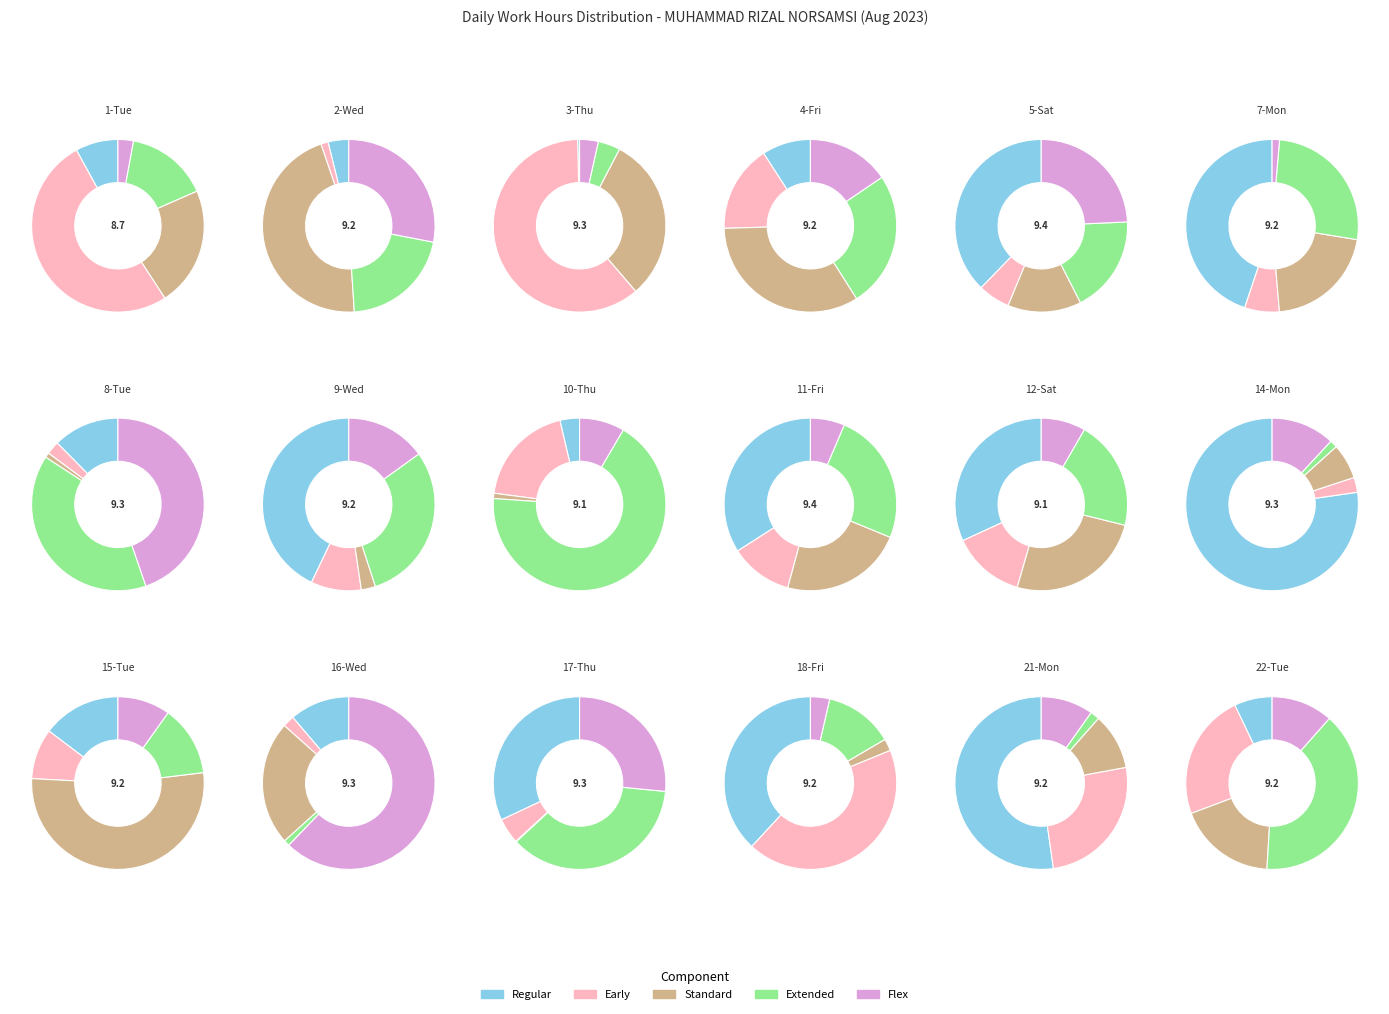

How many slices are in this pie chart?

18